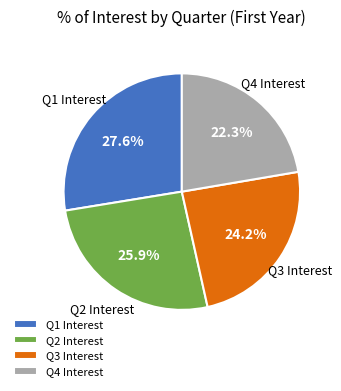

Which slice is the smallest?

Q4 Interest